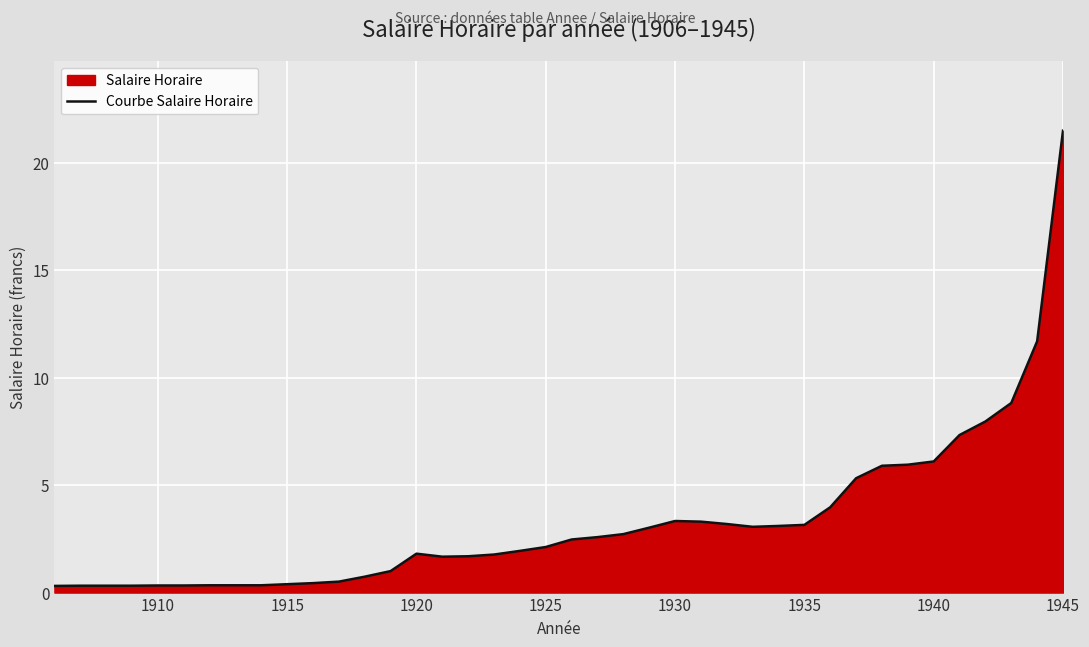

How many values are below 2?

19